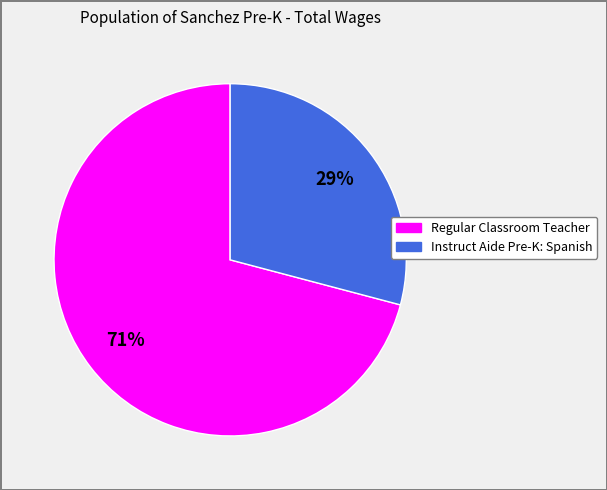

How many segments does this pie chart have?

2